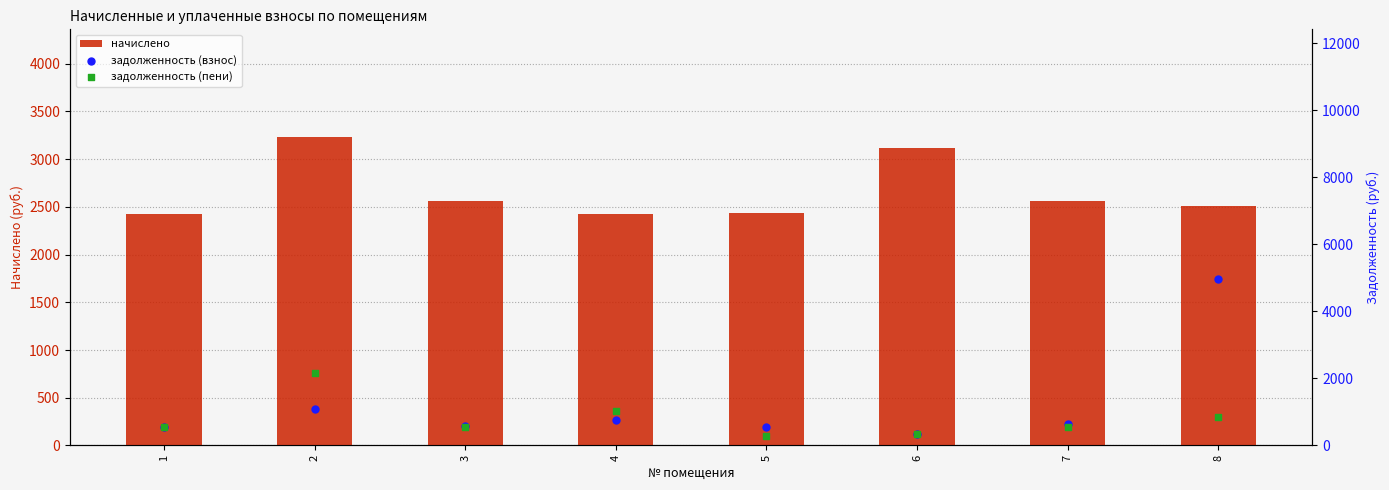

Which series reaches the minimum Y coordinate?

задолженность (пени)